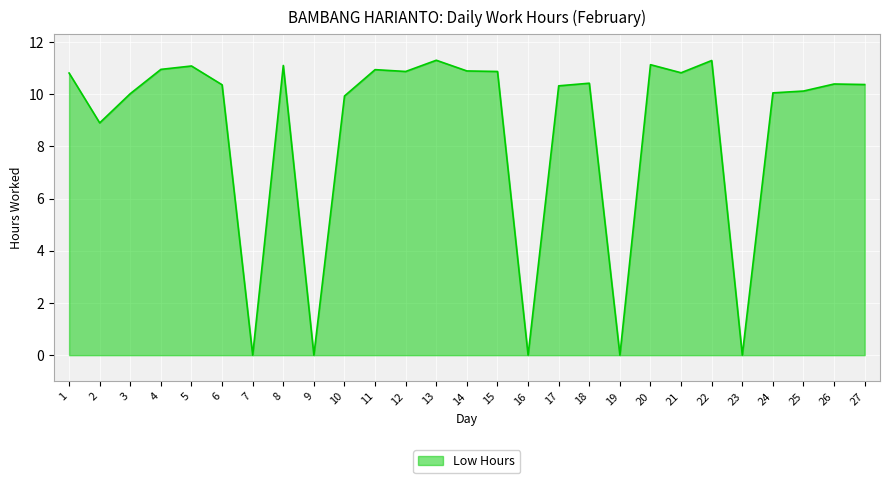

What is the average value?

8.6